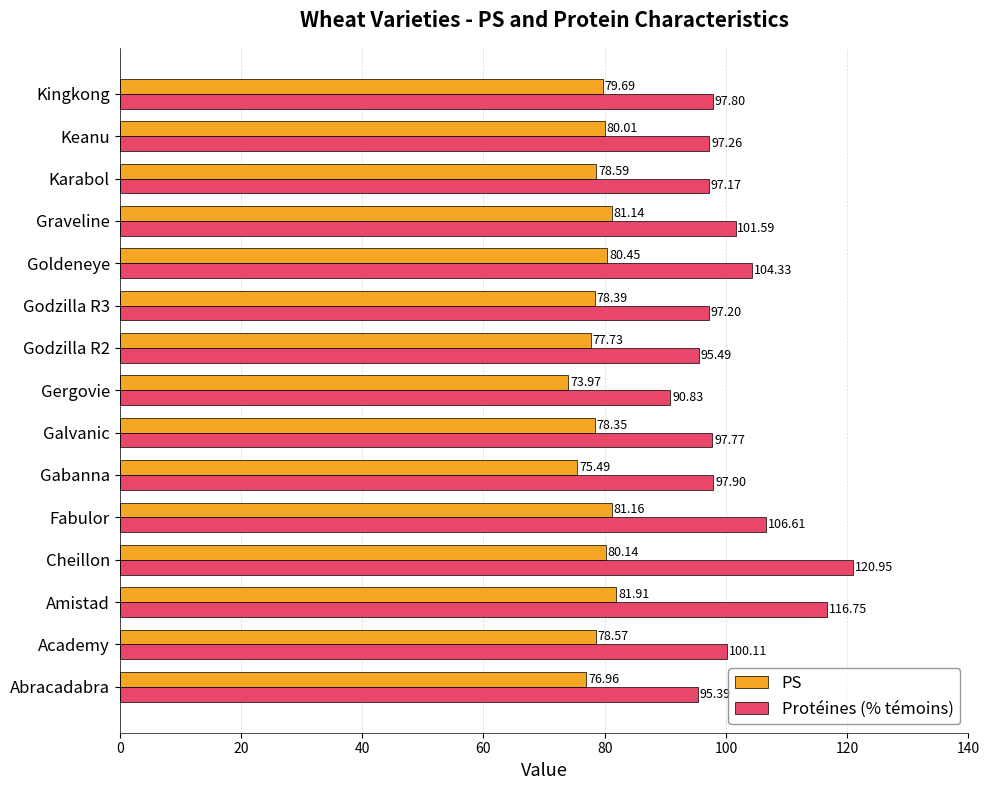

At which label does PS reach its minimum?

Gergovie